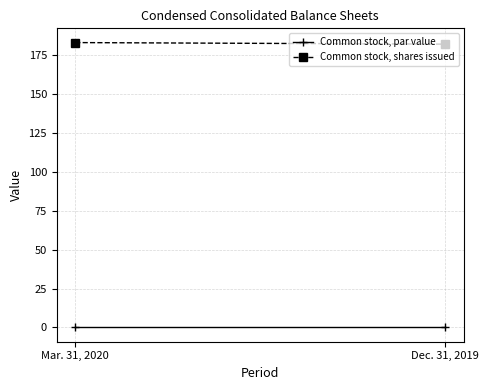

List the labels in order of Common stock, shares issued value, largest first.

Mar. 31, 2020, Dec. 31, 2019